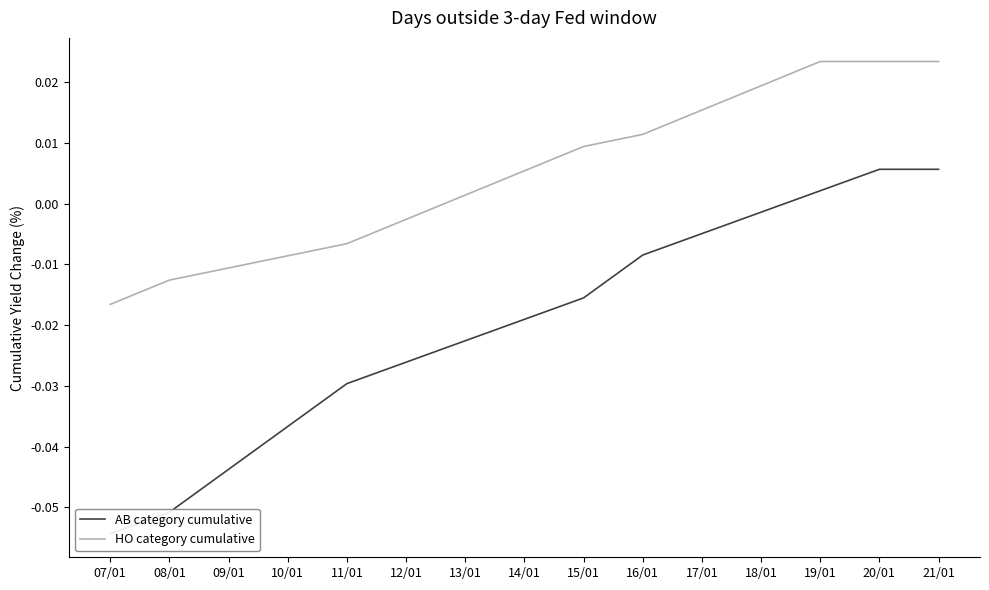

Count the number of data series in this chart.

2